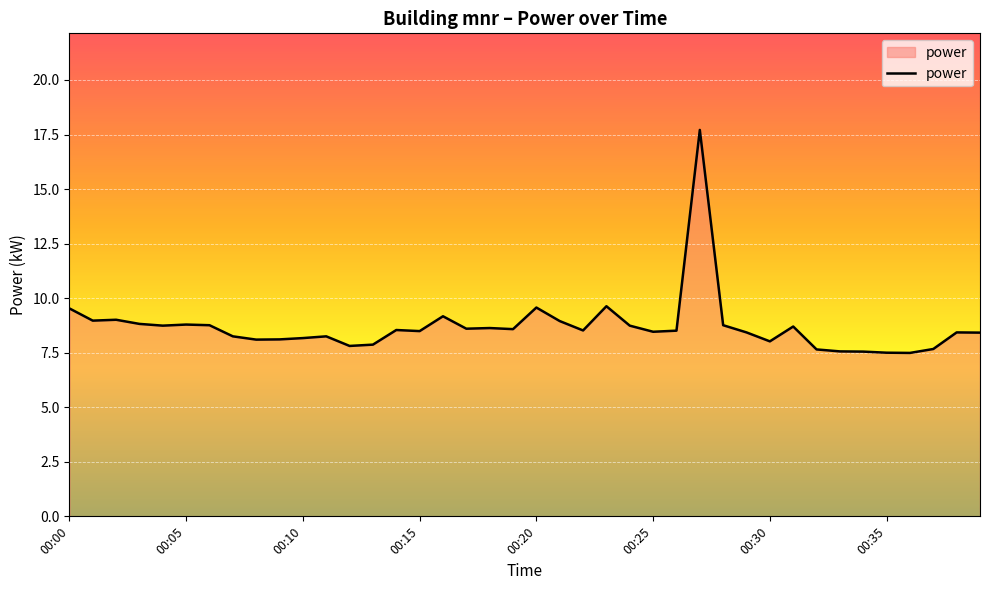

What is the maximum value shown in the chart?

17.7